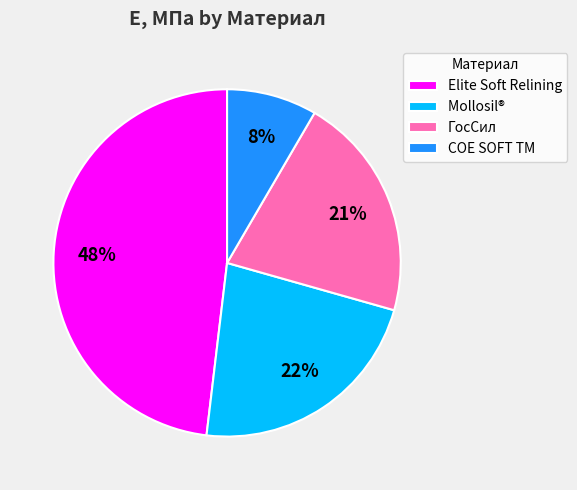

To the nearest percent, what percentage of the pie is ГосСил?

21%